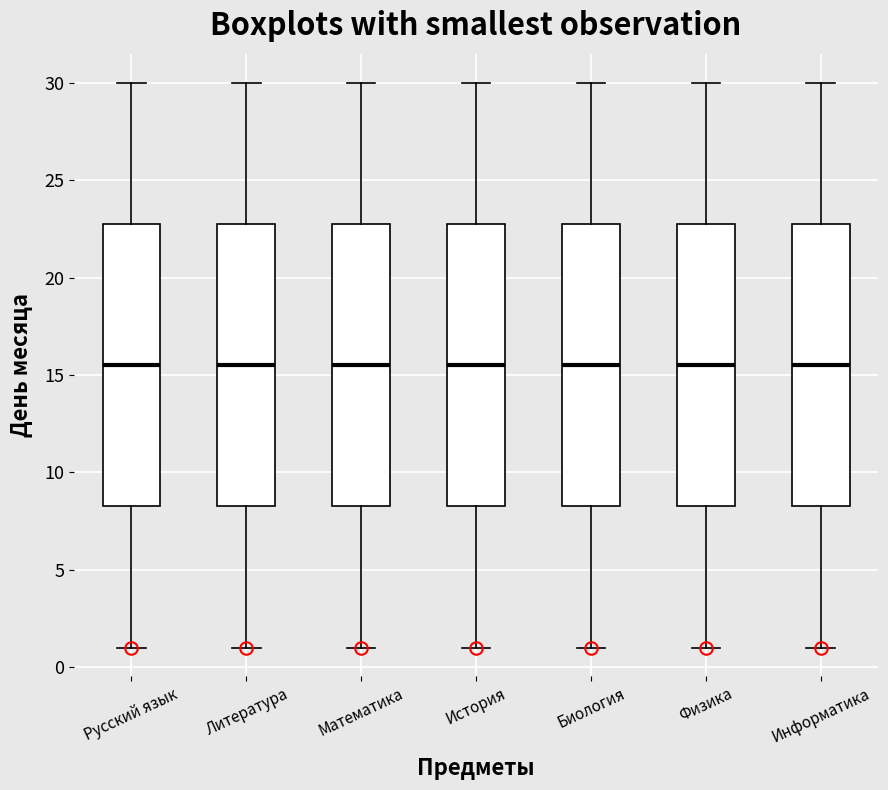

Reading left to right, read every box against the y-axis: the position of its median line, the range the box covers, and the ends of its whiskers. The values are not printed on the chart, so give them approximately, as read against the axis.

Русский язык: median 15.5, box 8.5 to 23.0, whiskers 1.0 to 30.0
Литература: median 15.5, box 8.5 to 23.0, whiskers 1.0 to 30.0
Математика: median 15.5, box 8.5 to 23.0, whiskers 1.0 to 30.0
История: median 15.5, box 8.5 to 23.0, whiskers 1.0 to 30.0
Биология: median 15.5, box 8.5 to 23.0, whiskers 1.0 to 30.0
Физика: median 15.5, box 8.5 to 23.0, whiskers 1.0 to 30.0
Информатика: median 15.5, box 8.5 to 23.0, whiskers 1.0 to 30.0